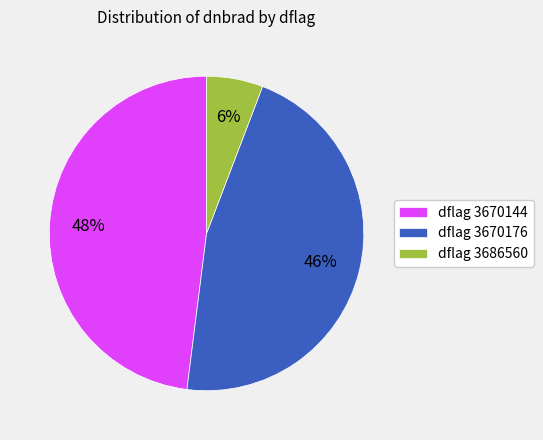

Is it true that dflag 3670144 is 42% of the pie?

False